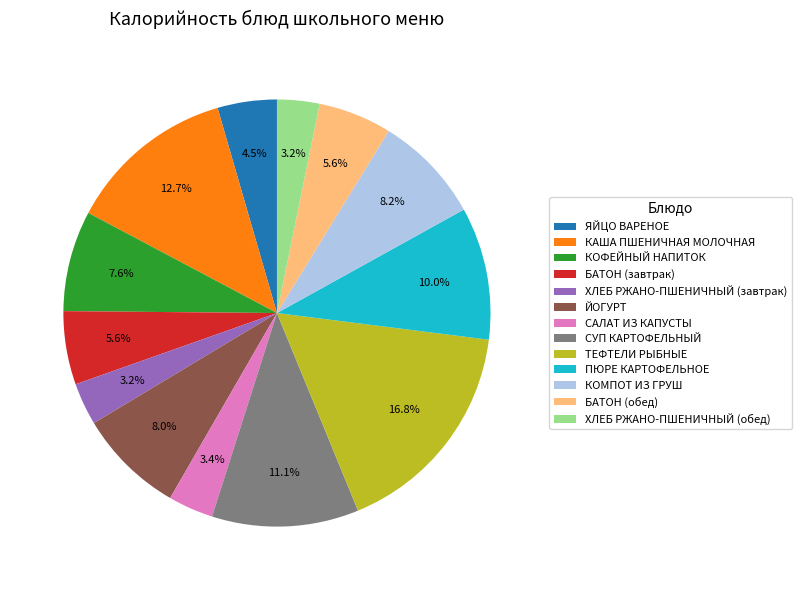

Does ХЛЕБ РЖАНО-ПШЕНИЧНЫЙ (завтрак) account for over 50% of the chart?

No